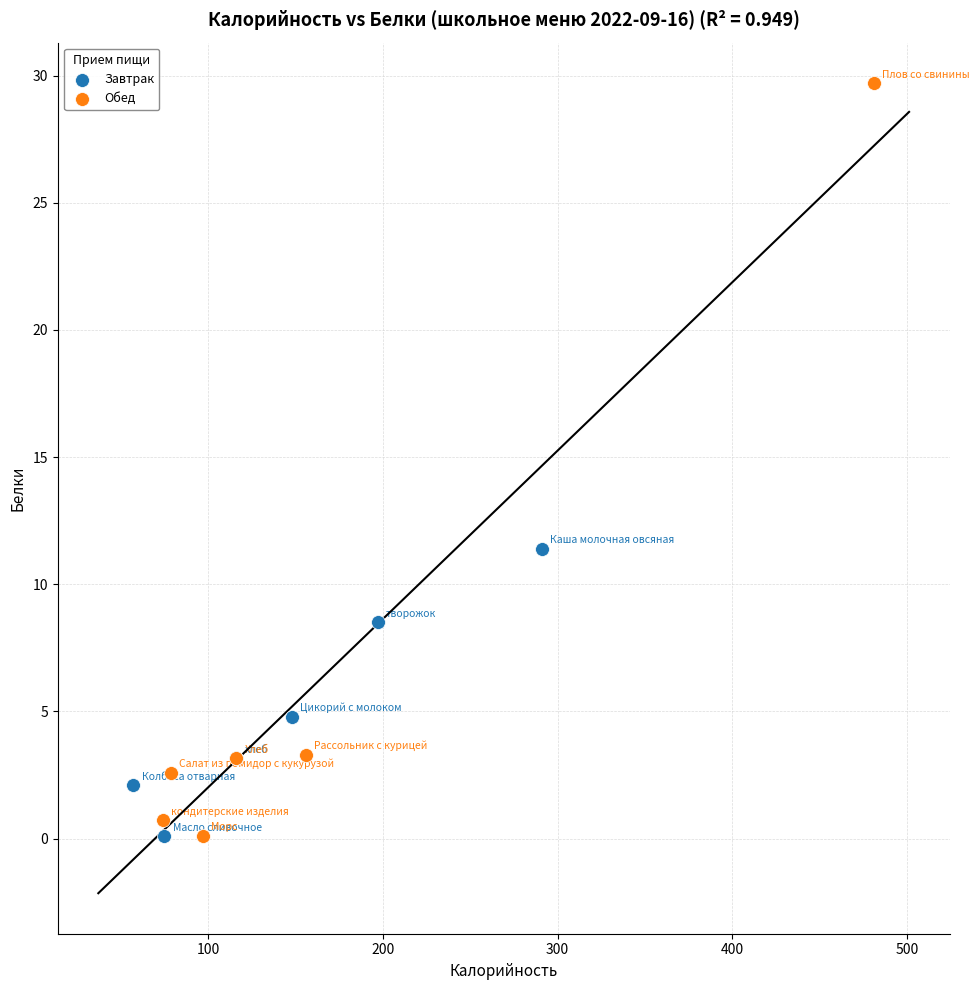

What are all the series names shown in the legend?

Завтрак, Обед